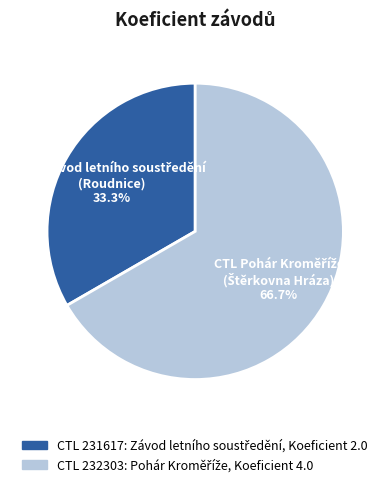

Is there a majority slice in this chart?

Yes